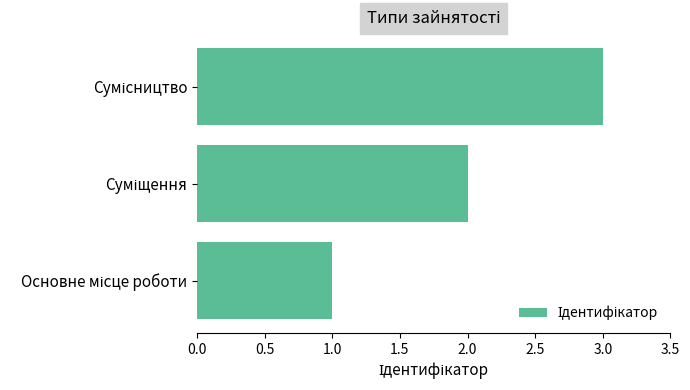

What is the maximum value shown in the chart?

3